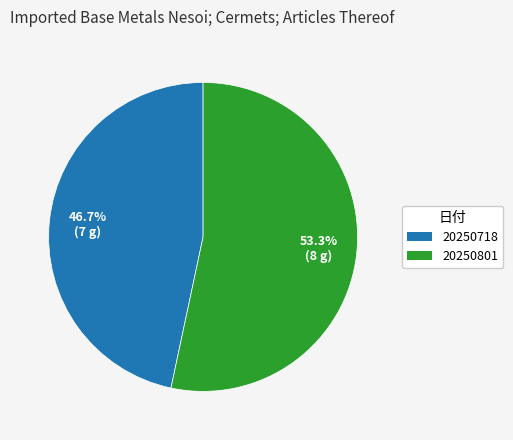

What is the smallest slice in the pie chart?

20250718